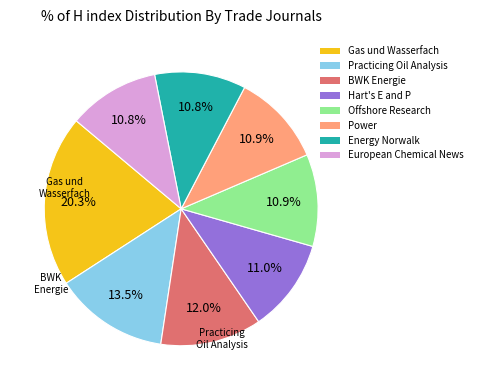

Does any single category account for the majority?

No